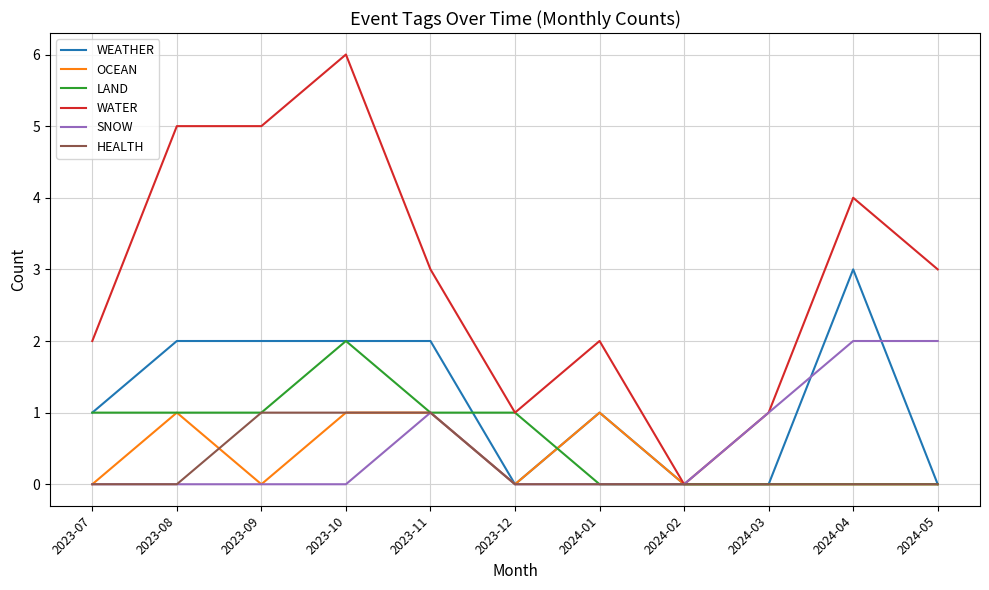

True or false: SNOW has a value of -1 at 2023-07.

False